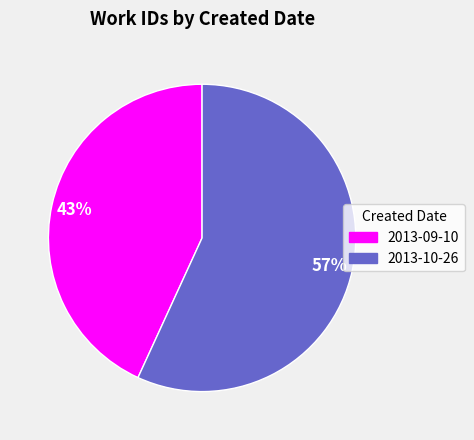

To the nearest percent, what is the difference between the 2013-10-26 and 2013-09-10 slice percentages?

14%